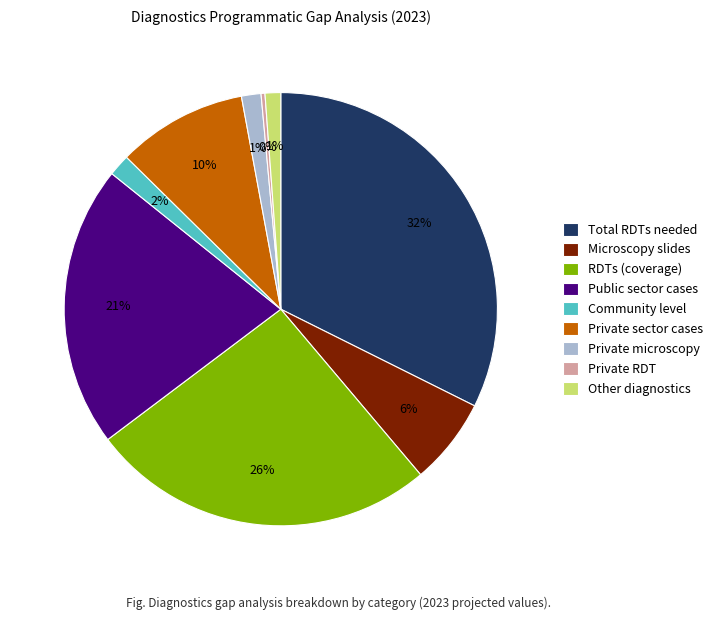

Which slice is the largest?

Total RDTs needed